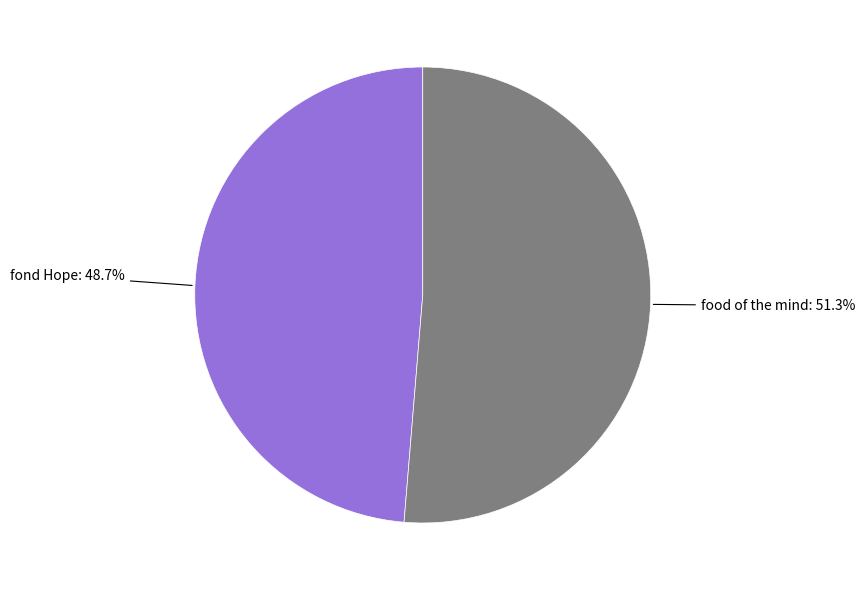

Count the number of slices in the pie.

2